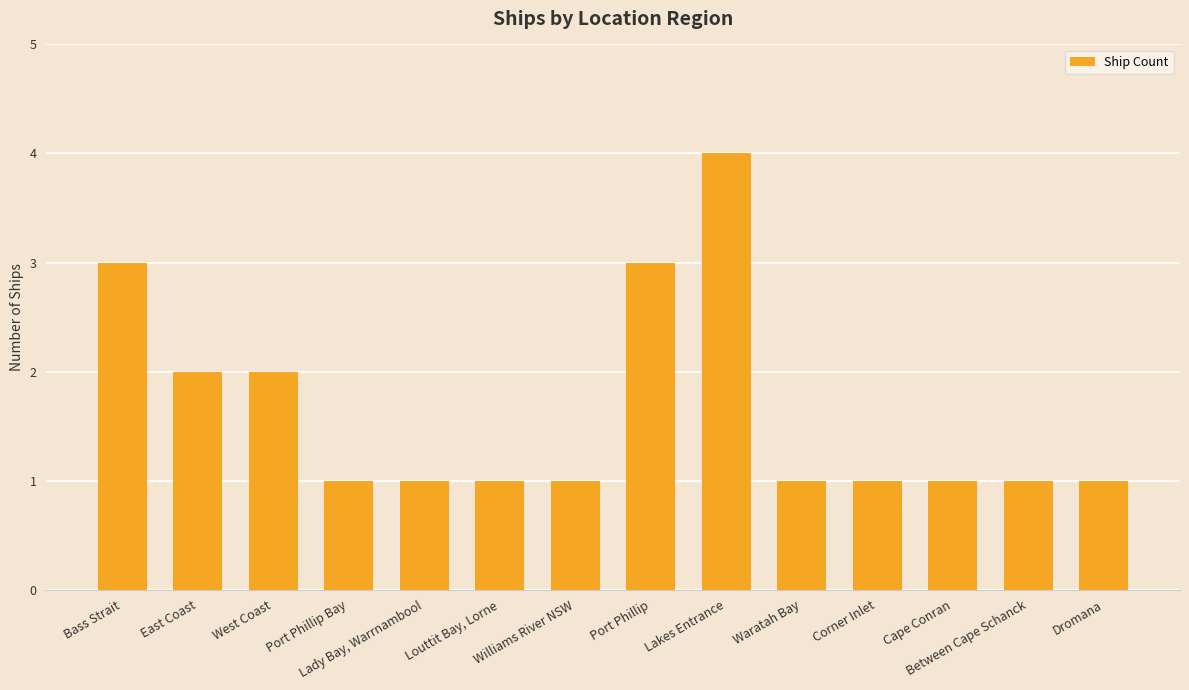

Reading left to right, extract all data points from this chart.

3	2	2	1	1	1	1	3	4	1	1	1	1	1